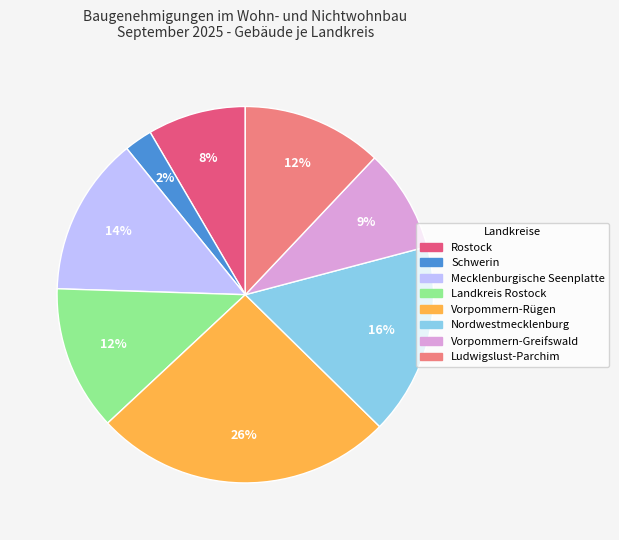

How many slices are in this pie chart?

8